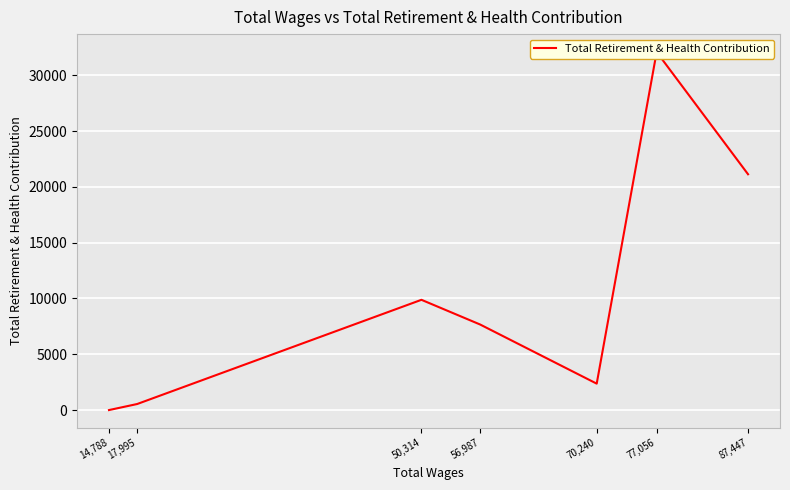

The value at 70,240 is 2368. True or false?

True